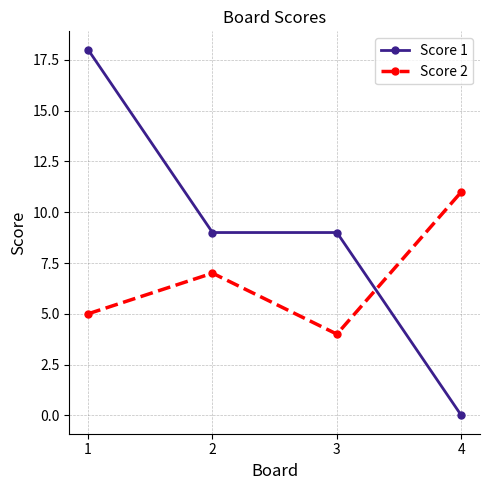

Rank the series at 3 from highest to lowest value.

Score 1, Score 2